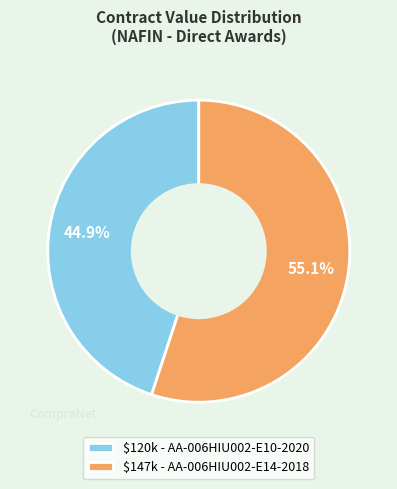

What is the majority slice?

$147k - AA-006HIU002-E14-2018